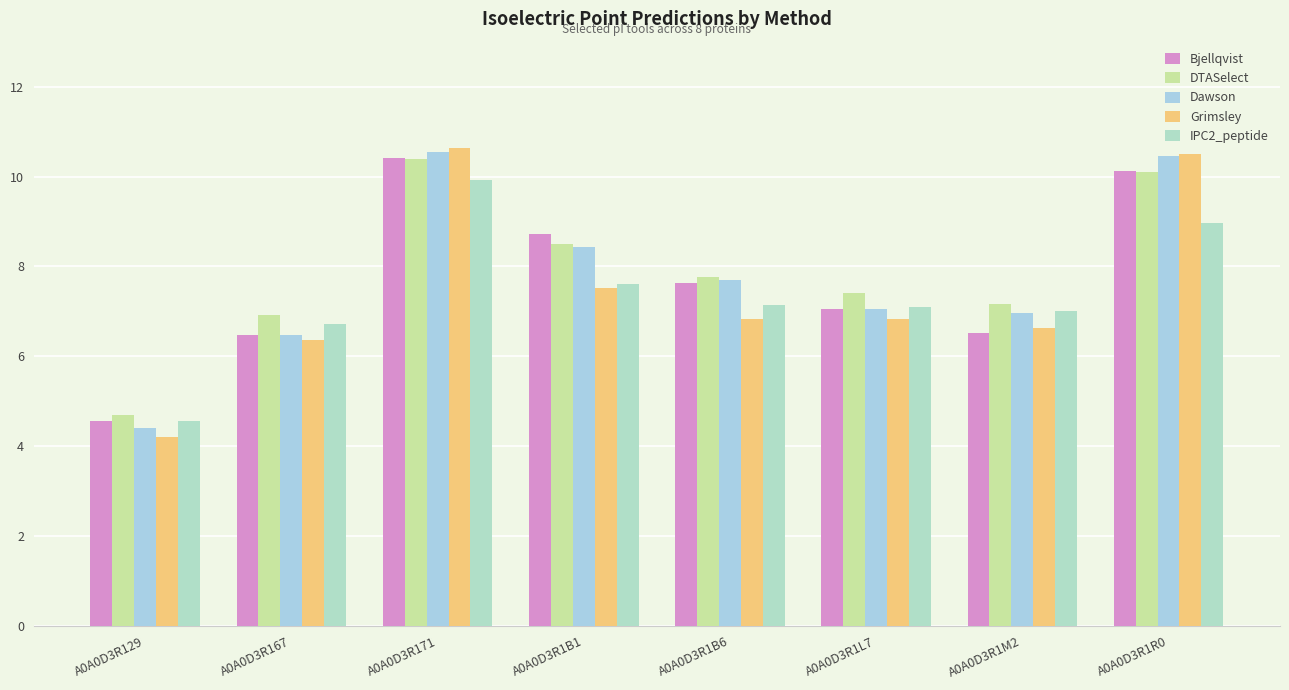

How many bars are there in total?

40